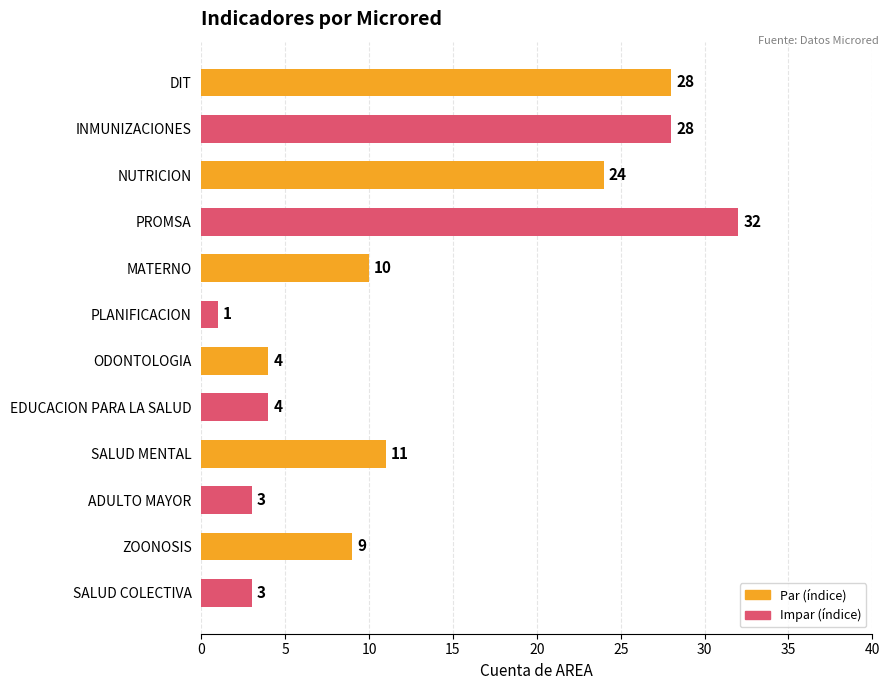

What is the smallest value displayed?

1